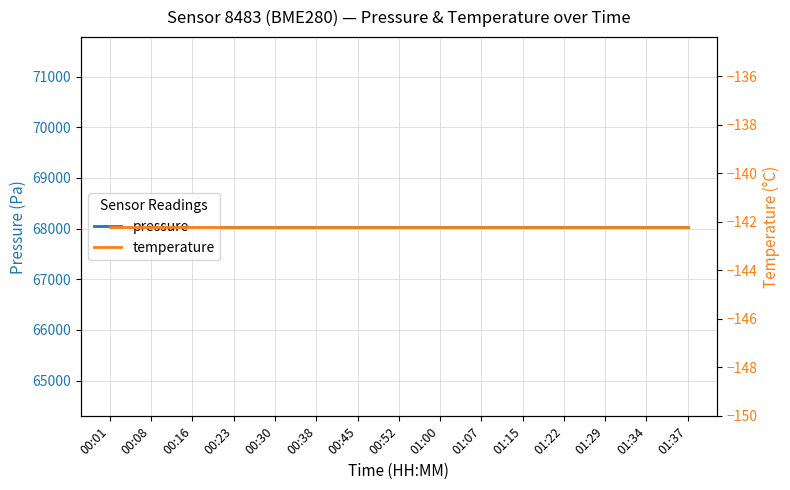

At which category is the sum across all series the highest?

00:01